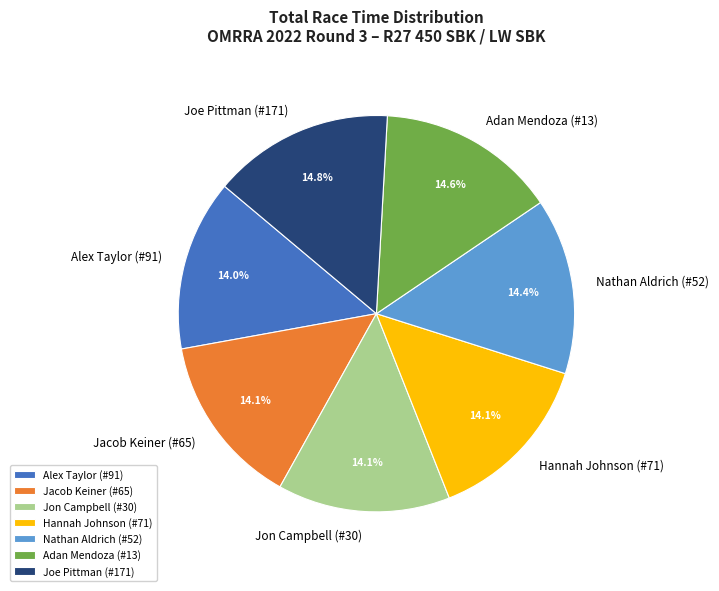

To the nearest percent, what percentage of the pie is Hannah Johnson (#71)?

14%